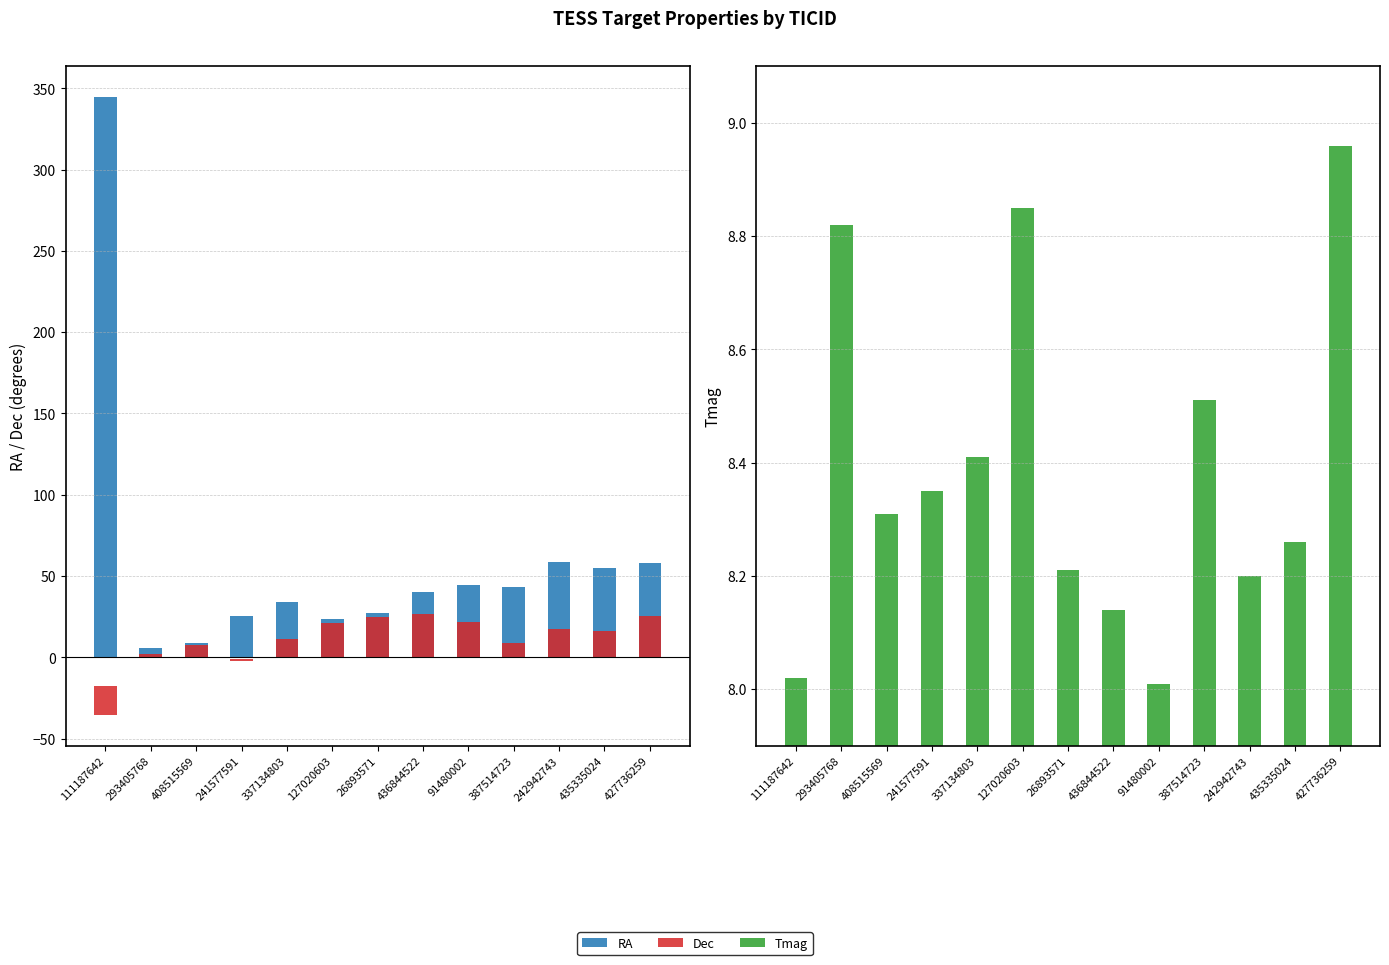

Reading left to right, list all the values displayed in this chart.

RA: 111187642=344.5	293405768=5.7	408515569=9.0	241577591=25.6	337134803=34.0	127020603=23.8	26893571=27.4	436844522=40.4	91480002=44.7	387514723=43.2	242942743=58.7	435335024=55.0	427736259=58.2
Dec: 111187642=-17.7	293405768=1.8	408515569=7.6	241577591=-1.0	337134803=11.4	127020603=21.0	26893571=24.7	436844522=26.9	91480002=22.0	387514723=8.6	242942743=17.3	435335024=16.4	427736259=25.6
Tmag: 111187642=8.0	293405768=8.8	408515569=8.3	241577591=8.3	337134803=8.4	127020603=8.8	26893571=8.2	436844522=8.1	91480002=8.0	387514723=8.5	242942743=8.2	435335024=8.3	427736259=9.0